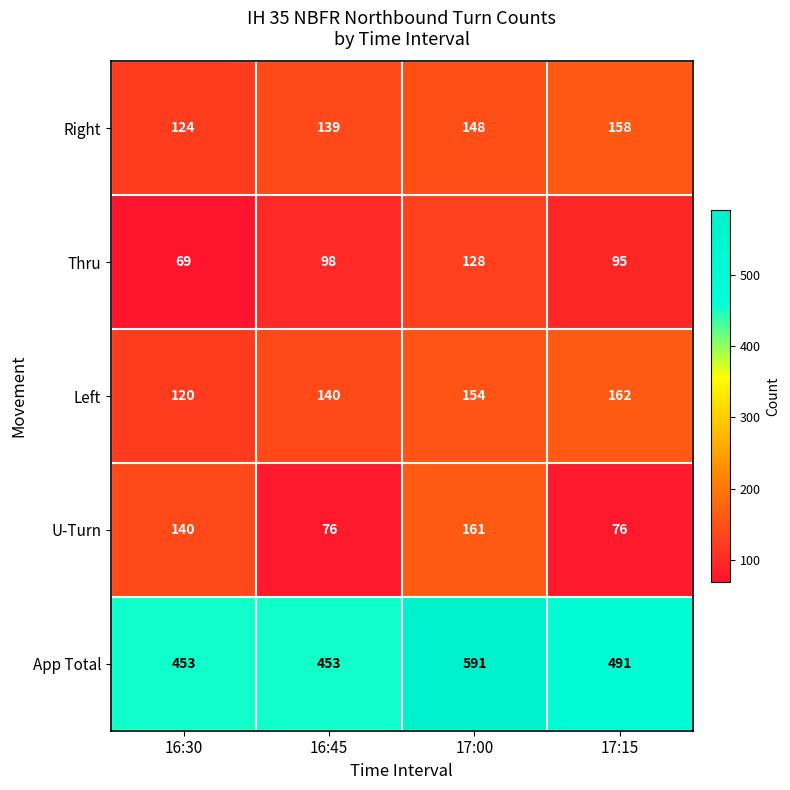

What is the spread (max minus min) of values at 16:45?

377